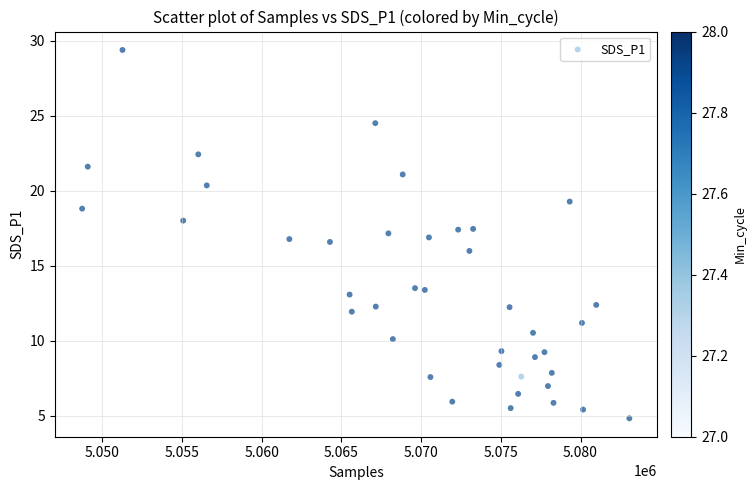

What is the range of X values (max minus min)?

34336.0